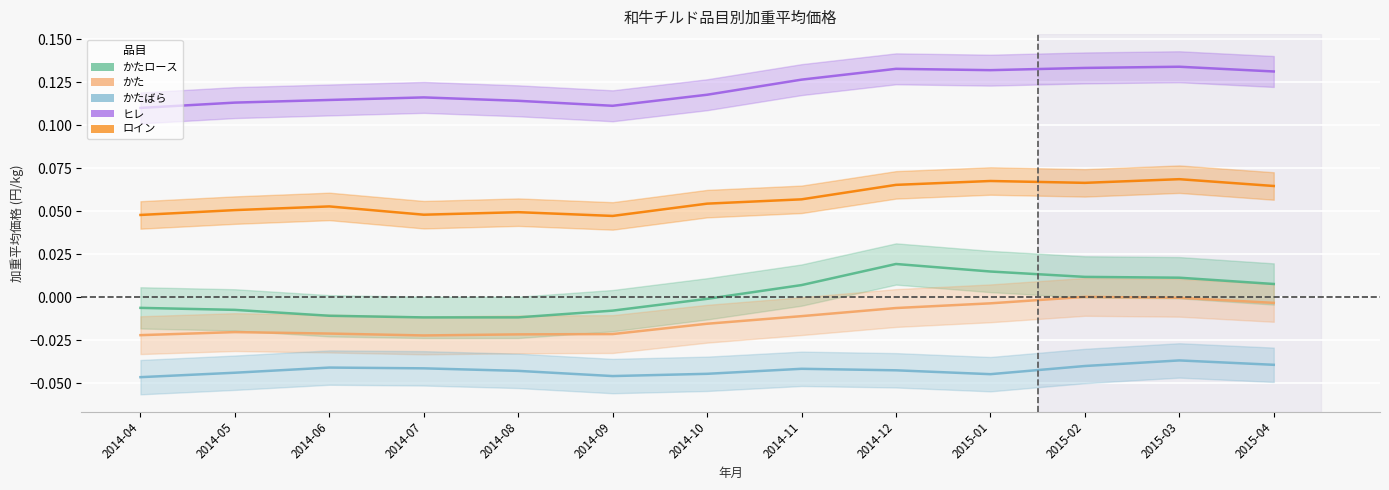

Where is ヒレ nearest to the value 0?

2014-04